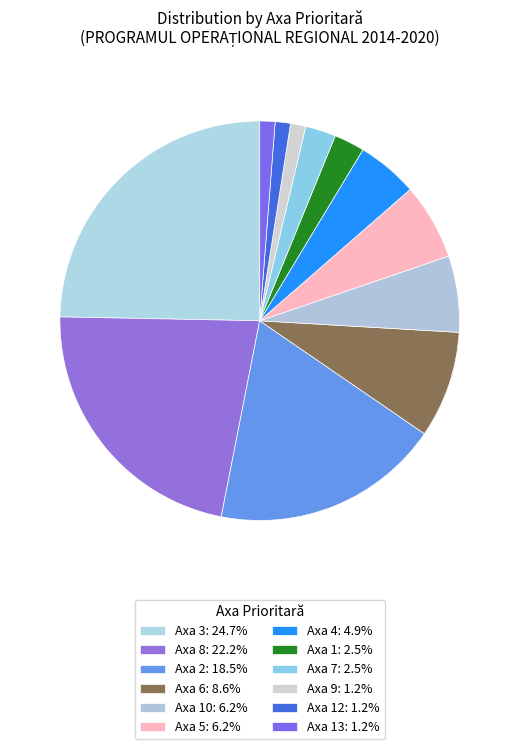

Rank the categories by value from lowest to highest.

13, 12, 9, 7, 1, 4, 5, 10, 6, 2, 8, 3